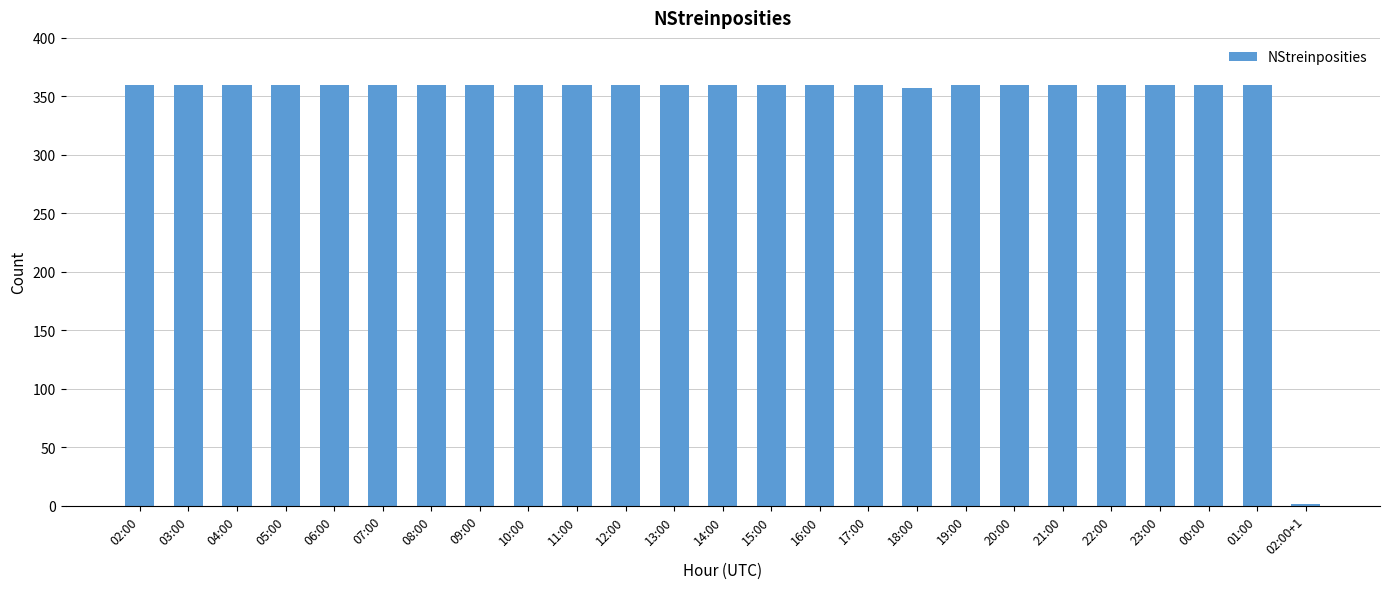

The chart shows a value of 360 at 07:00. True or false?

True